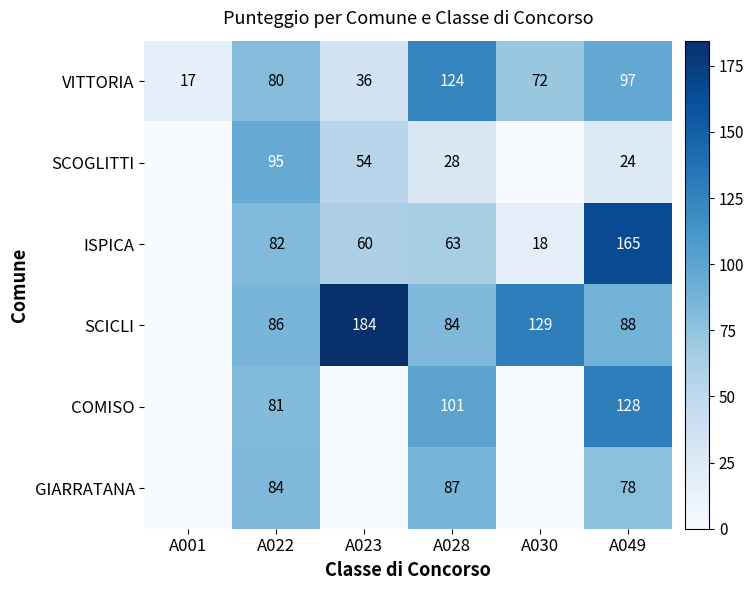

What is the difference between the ISPICA values at A028 and A022?

19